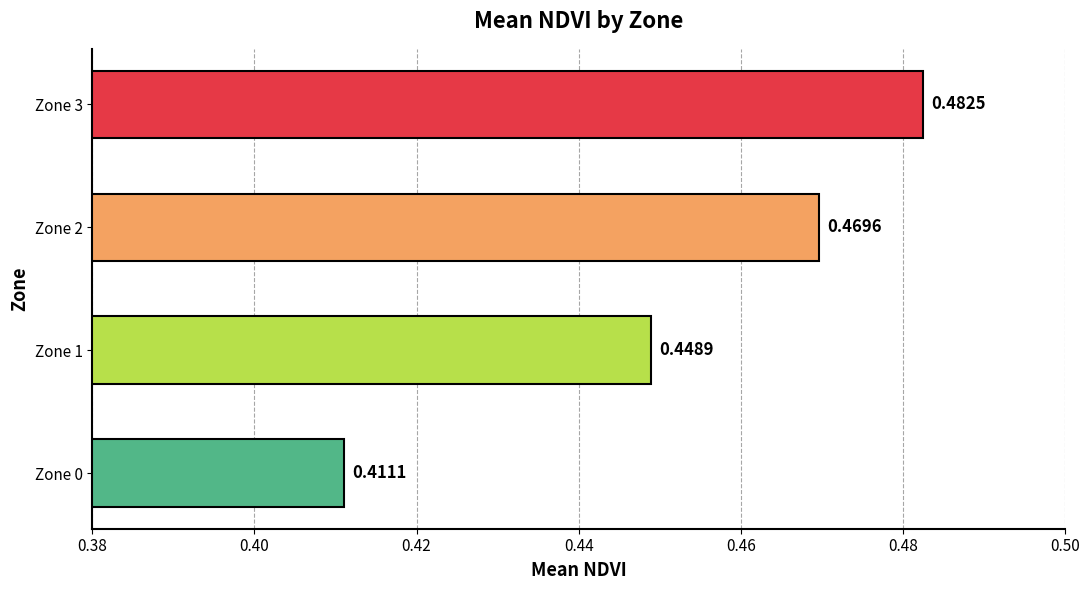

List the labels in order of value, smallest first.

Zone 0, Zone 1, Zone 2, Zone 3